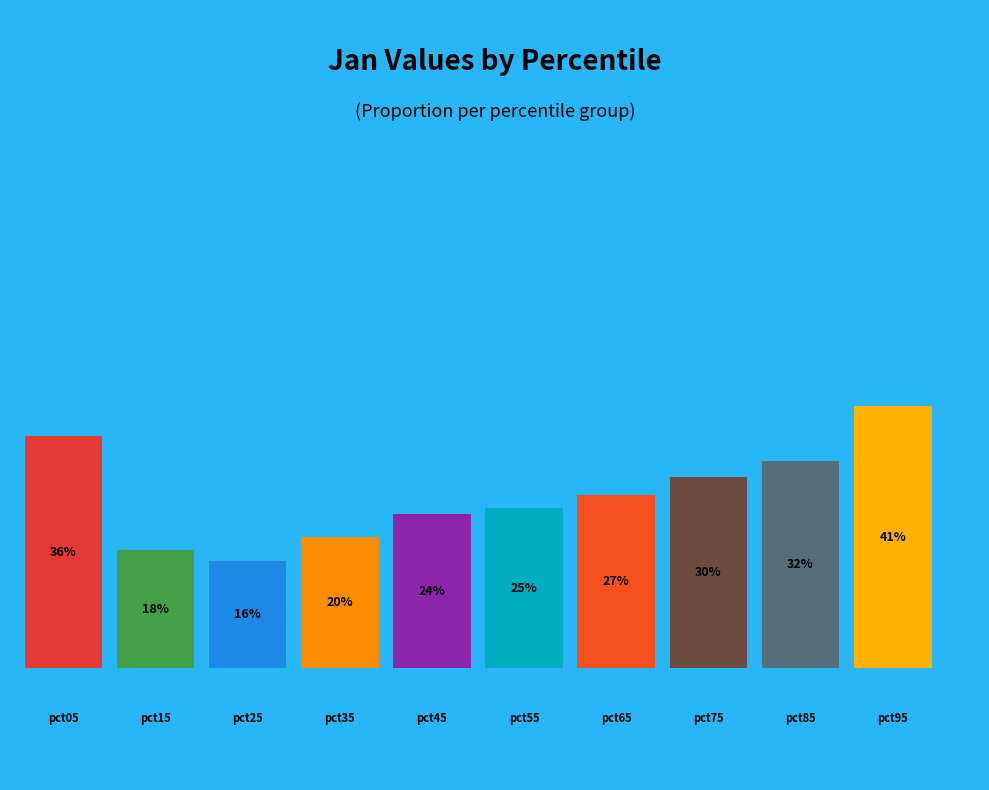

To the nearest percent, what portion does pct65 represent?

10%